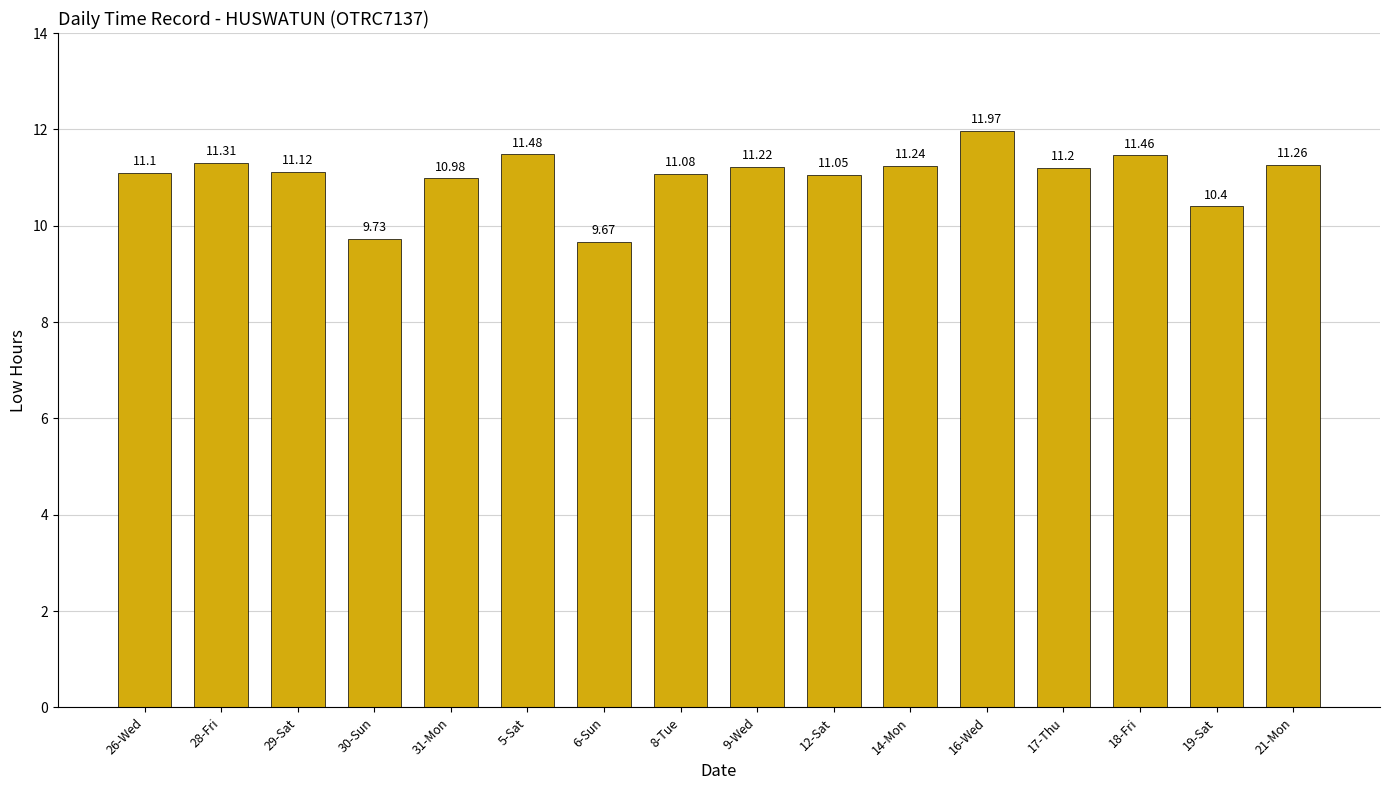

What is the sum of the values at 5-Sat and 31-Mon?

22.5